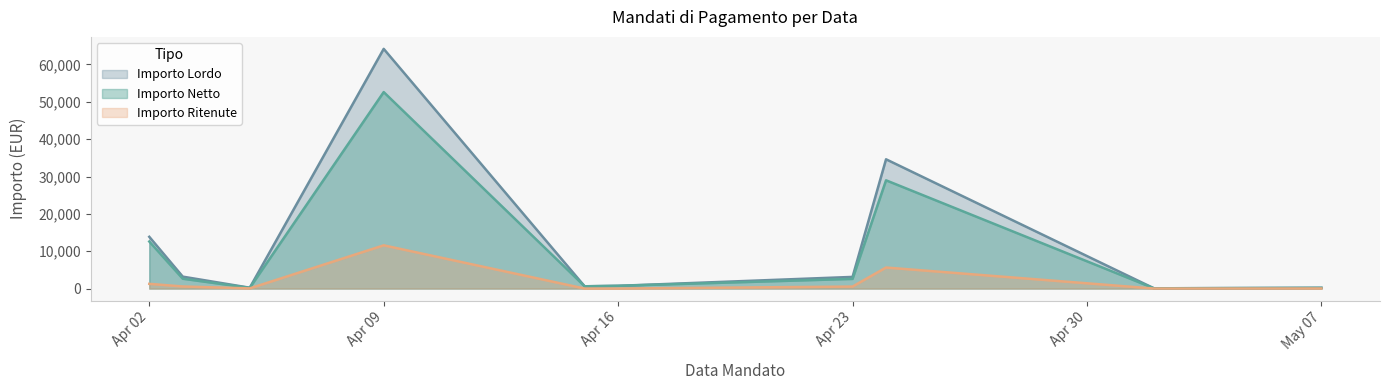

At which label does Importo Lordo reach its peak?

Apr 09